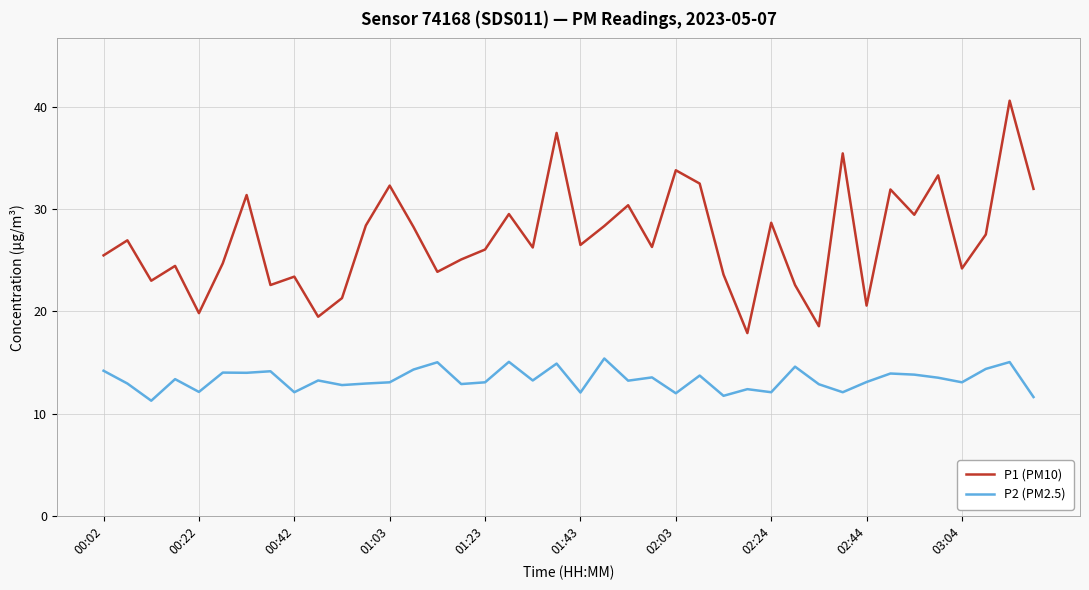

Rank the series by their maximum value, from lowest to highest.

P2 (PM2.5), P1 (PM10)